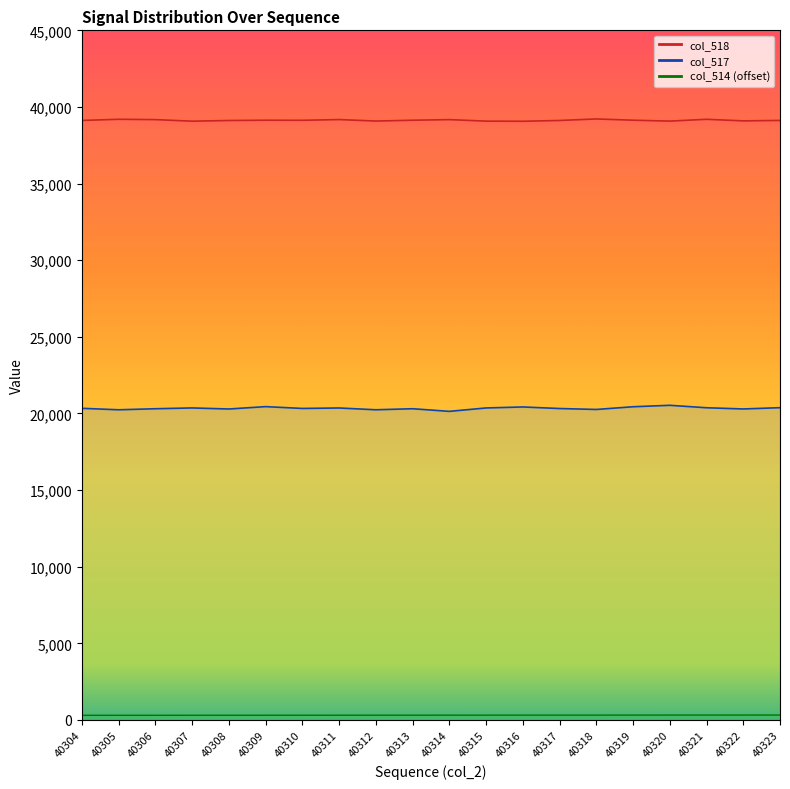

True or false: col_517 line and col_518 line intersect in this chart.

False